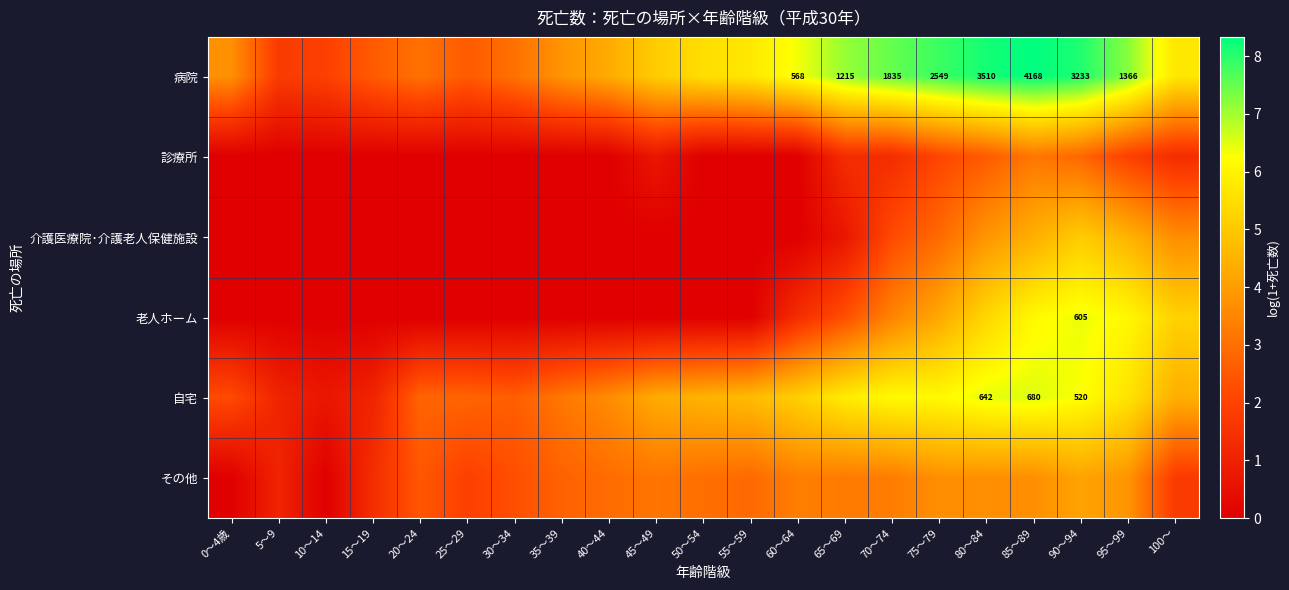

How many data points in 病院 are above 5?

12